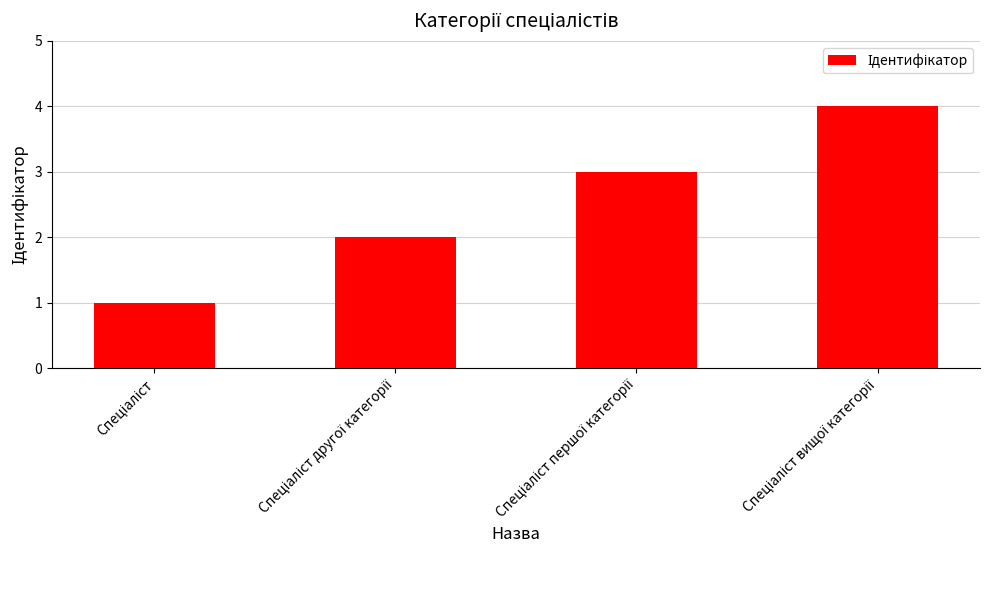

What is the difference between the maximum and minimum values?

3